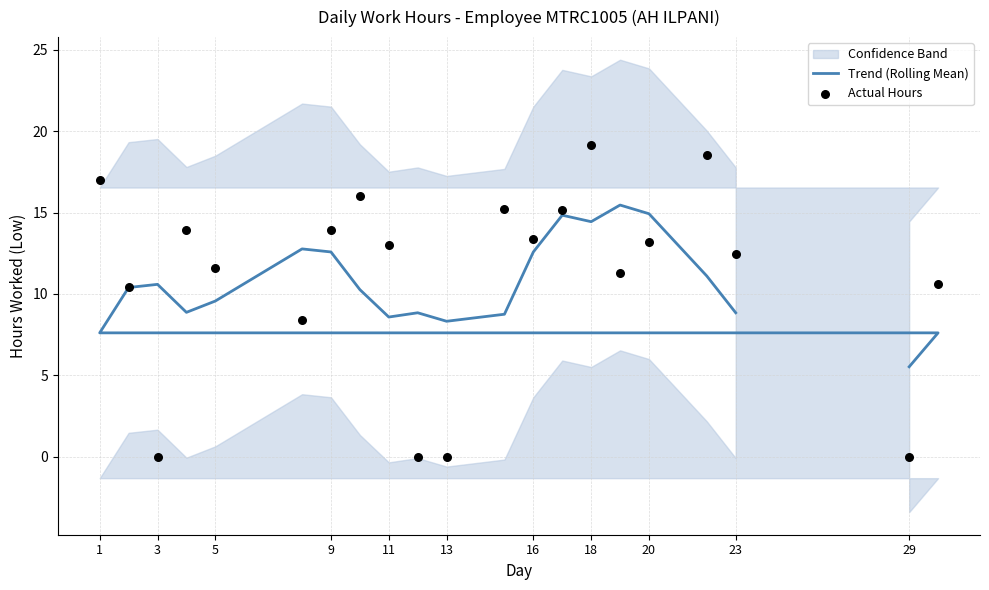

At which category is the sum across all series the highest?

18